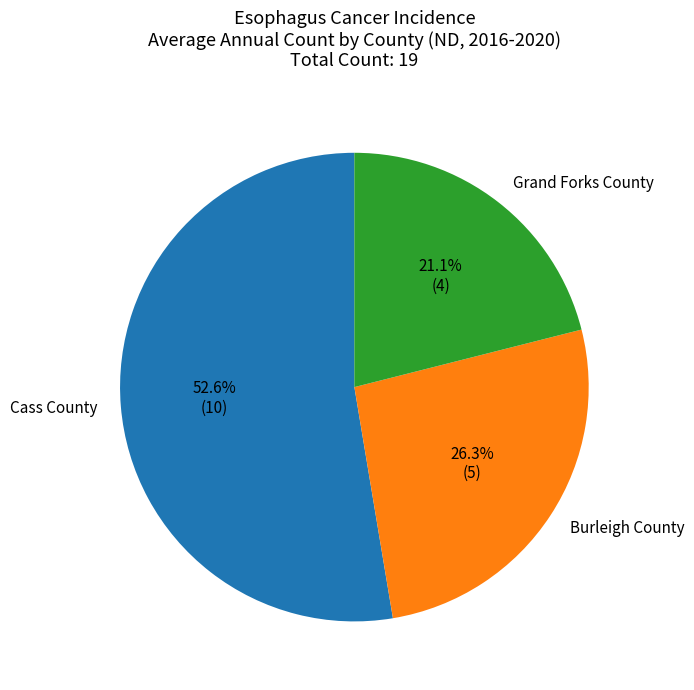

To the nearest percent, what portion does Burleigh County represent?

26%